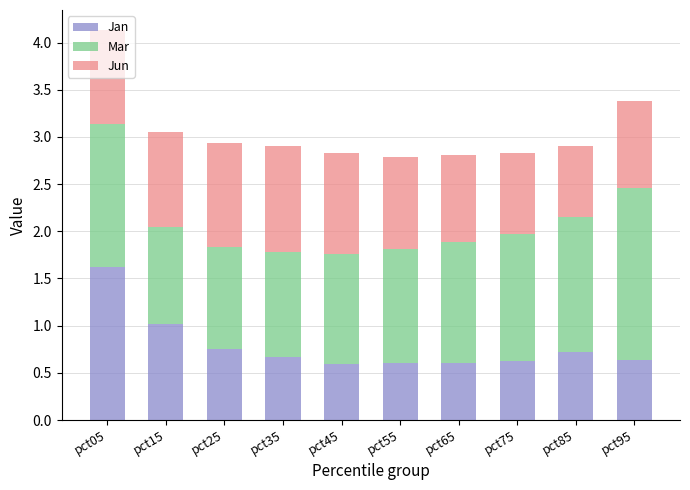

What is the total value across all series at pct15?

3.1